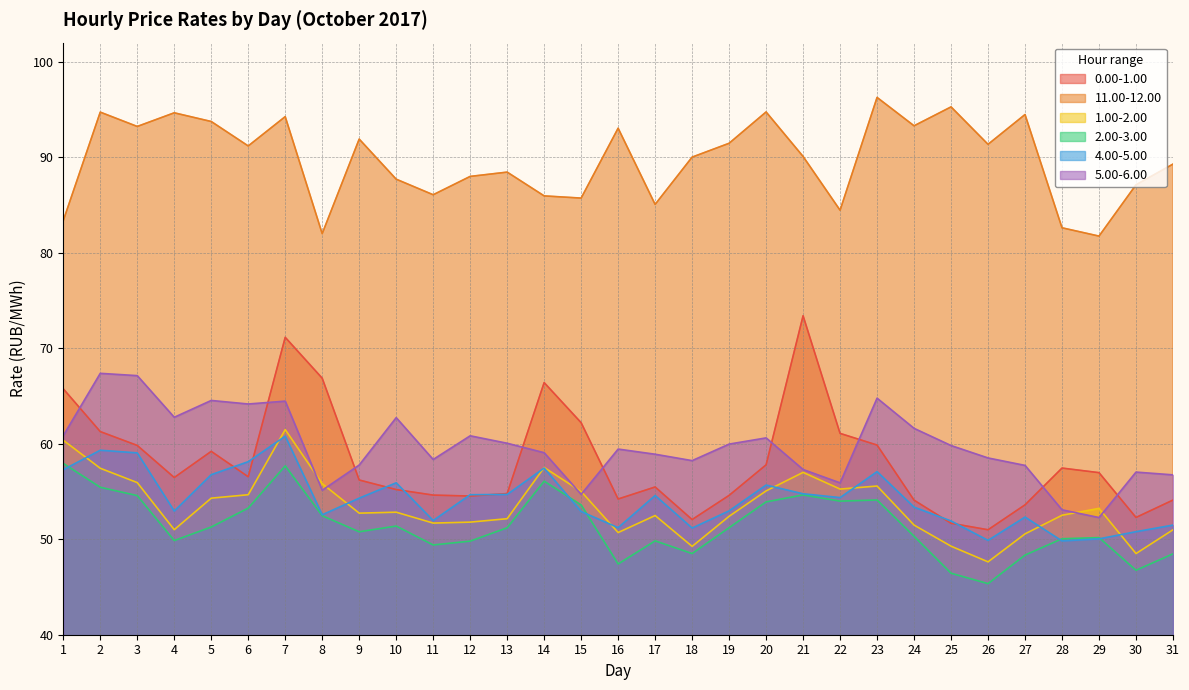

Where does the 5.00-6.00 series first go above 59?

1